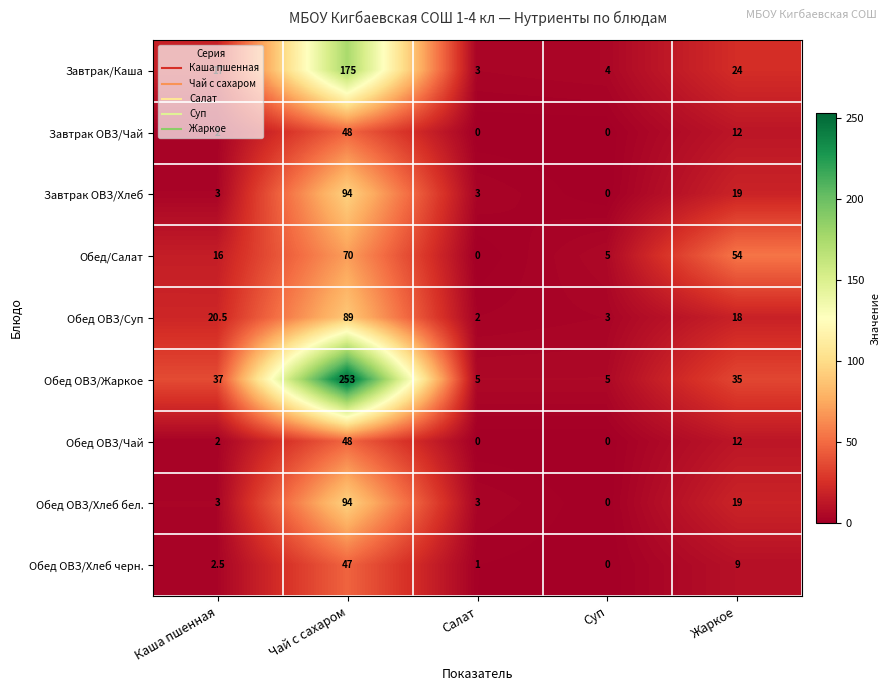

What is the difference between the maximum and minimum values in the Обед/Салат series?

70.0